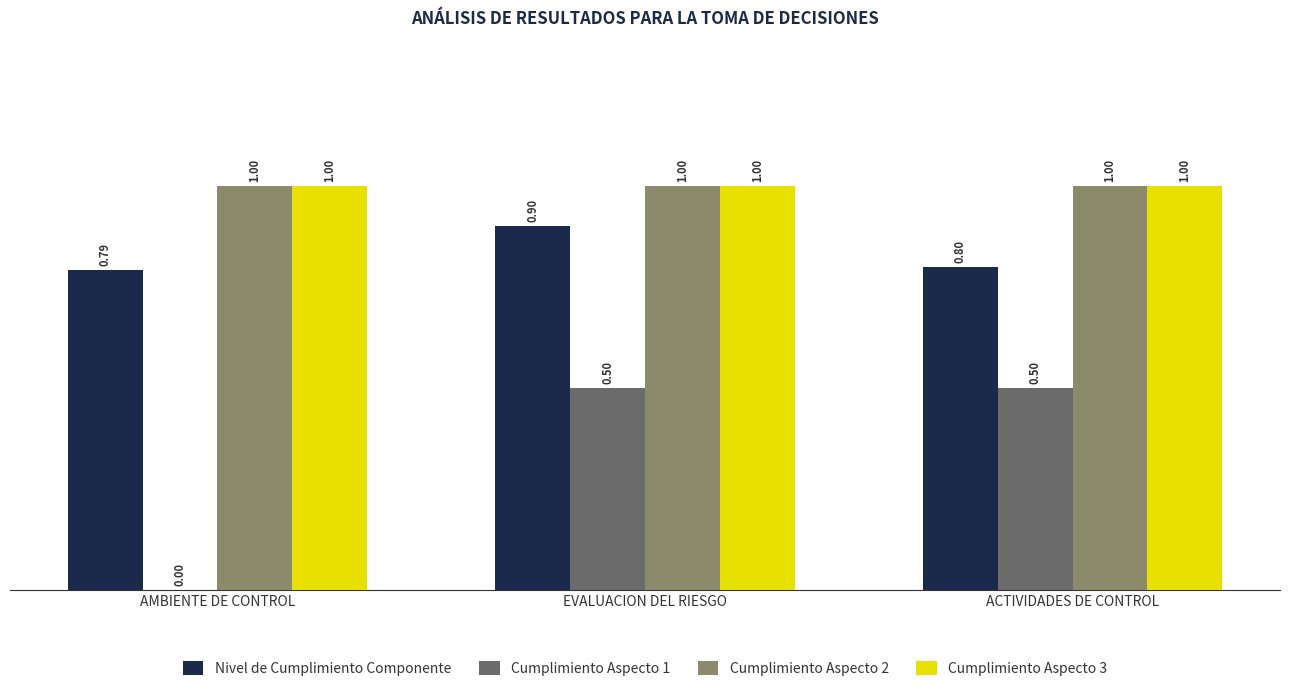

Where is Nivel de Cumplimiento Componente nearest to the value 0?

AMBIENTE DE CONTROL